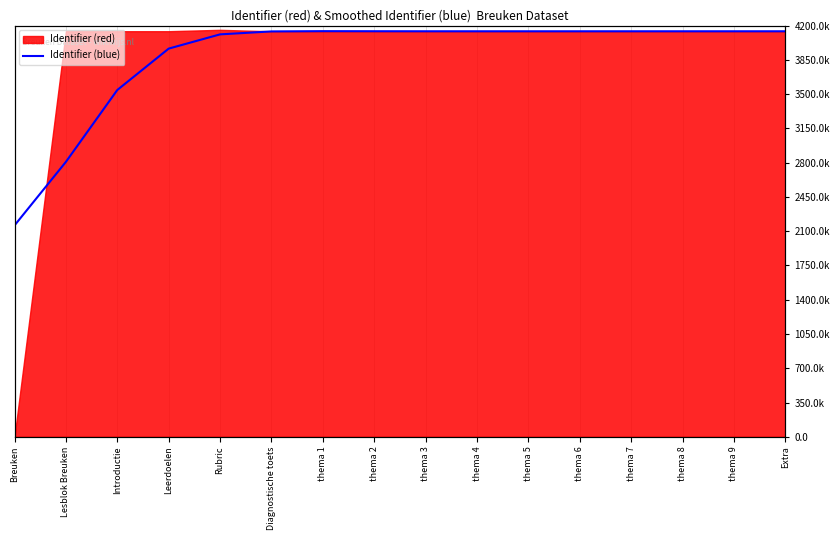

Is it true that the value at Introductie is 3541681.3?

True